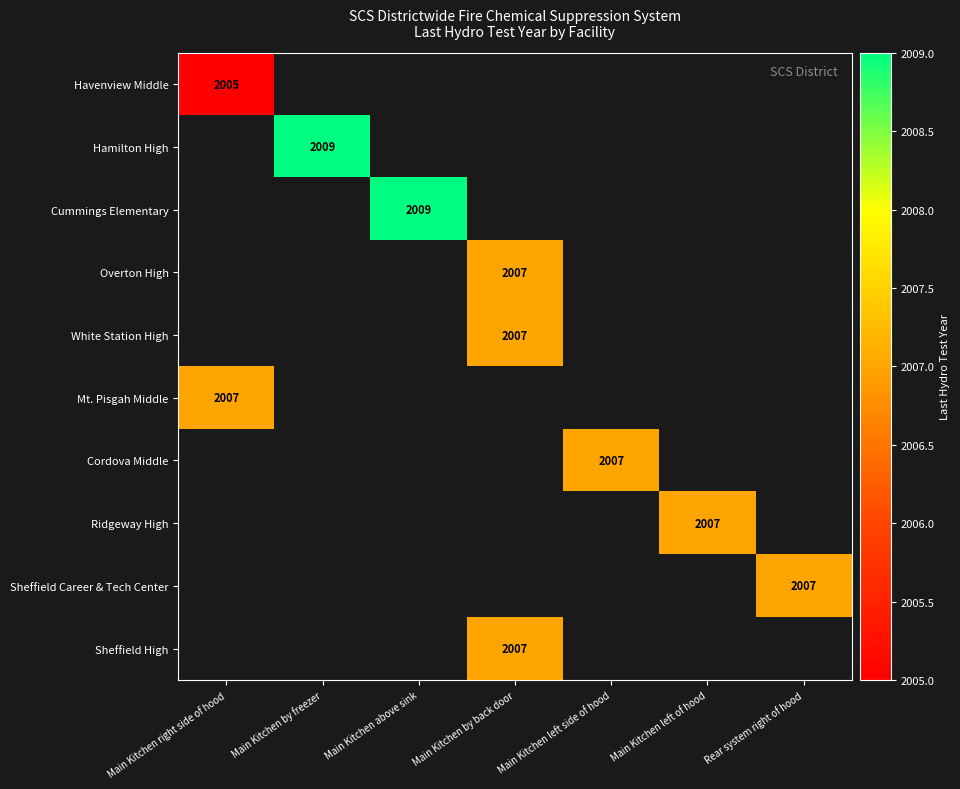

The Hamilton High series shows 3293 at Main Kitchen by freezer. True or false?

False